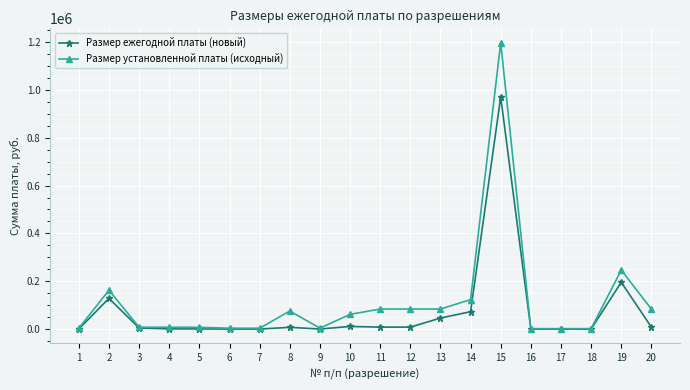

At which label is Размер ежегодной платы (новый) closest to 485194?

19